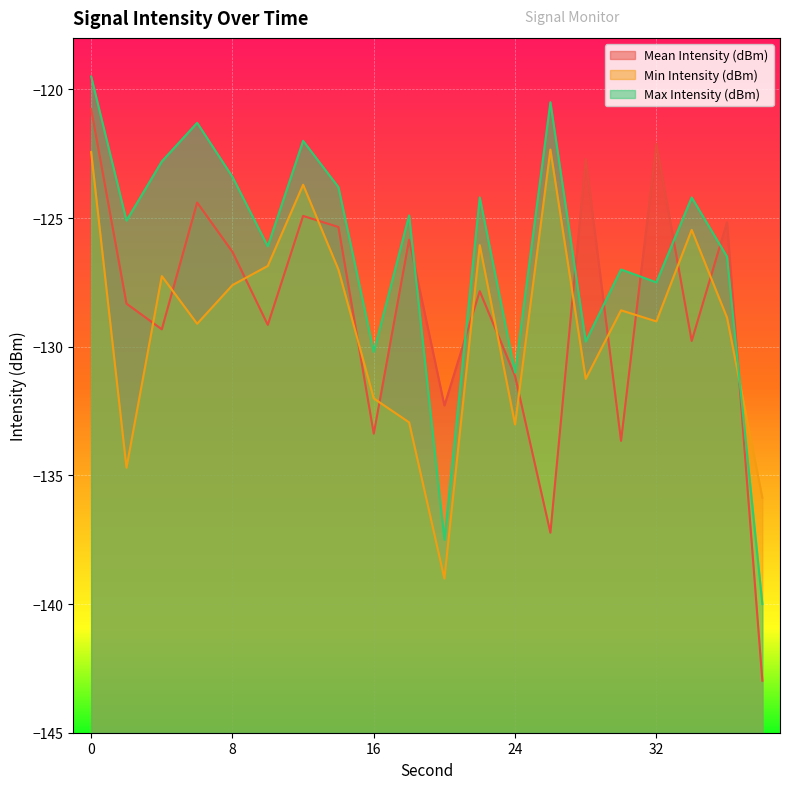

How many lines are shown in the chart?

3